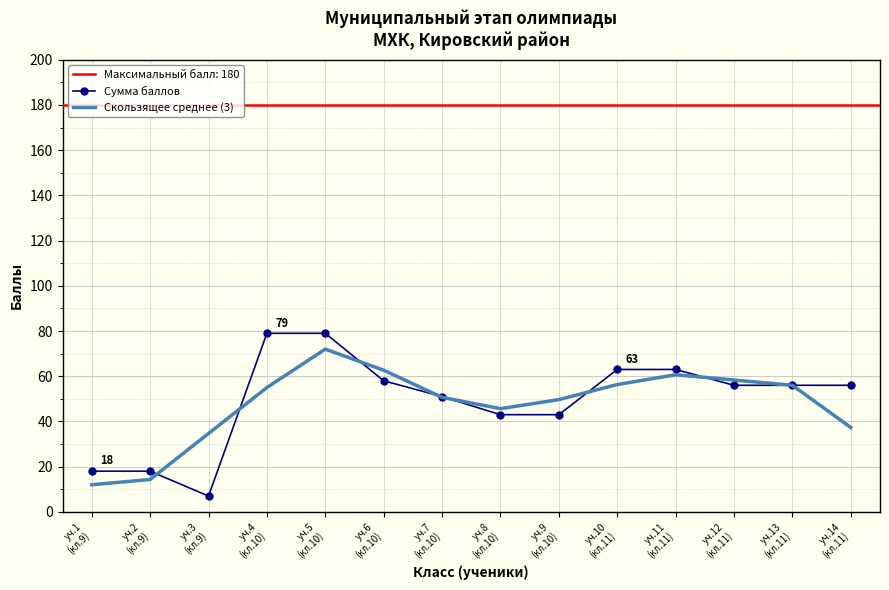

True or false: Скользящее среднее (3) and Сумма баллов cross at least once.

True